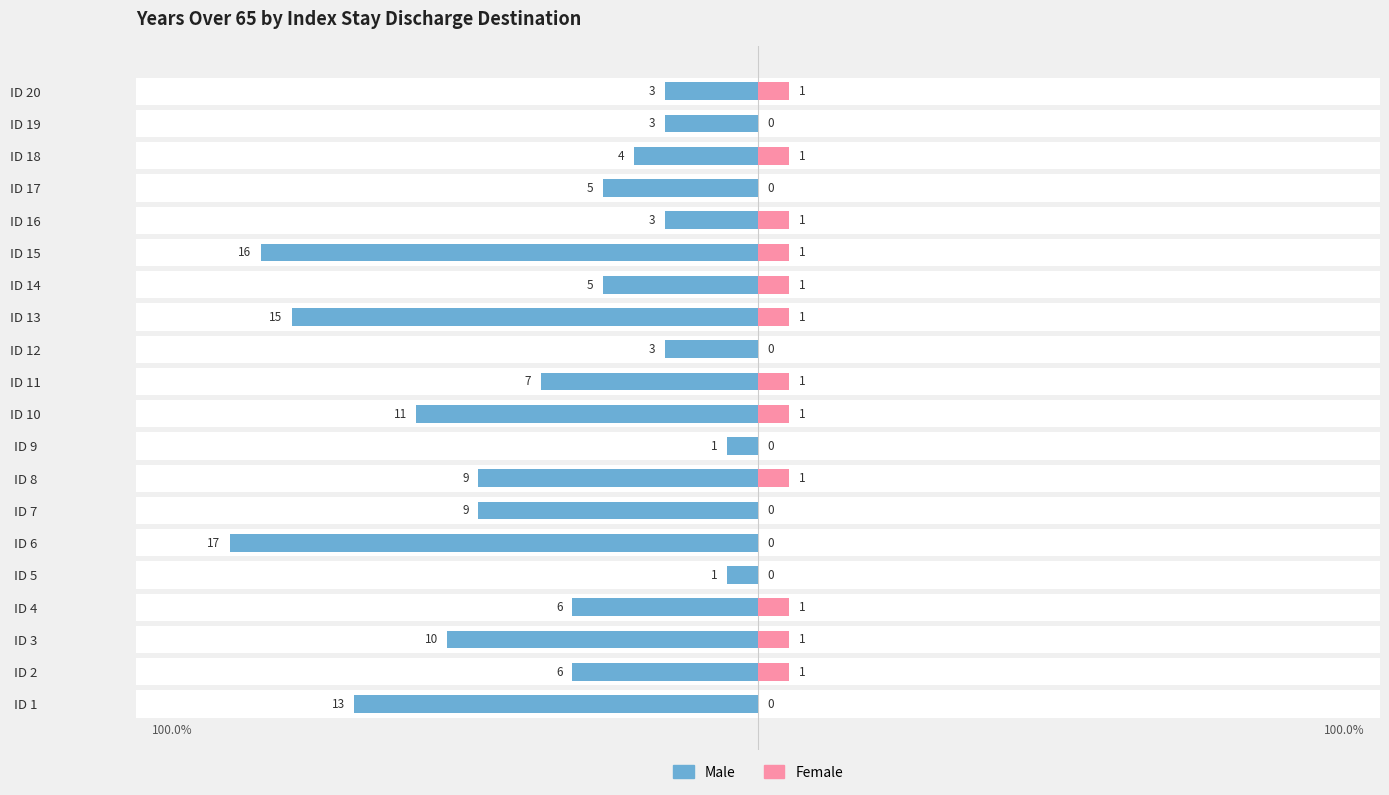

The Male series shows -4 at ID 20. True or false?

False